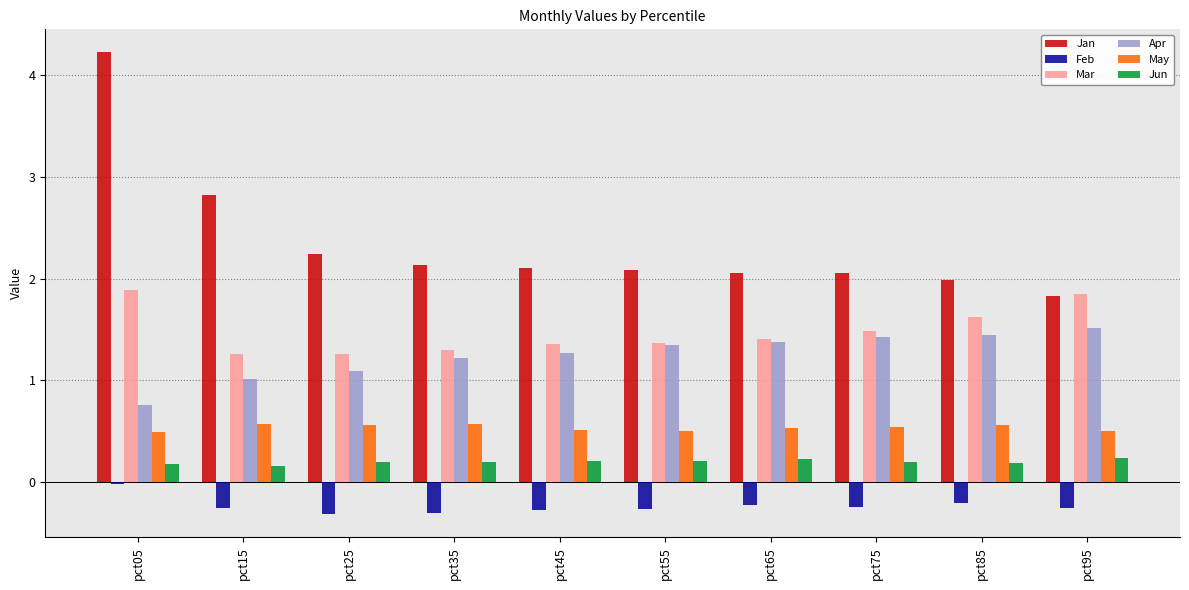

What is the total value across all series at pct65?

5.4